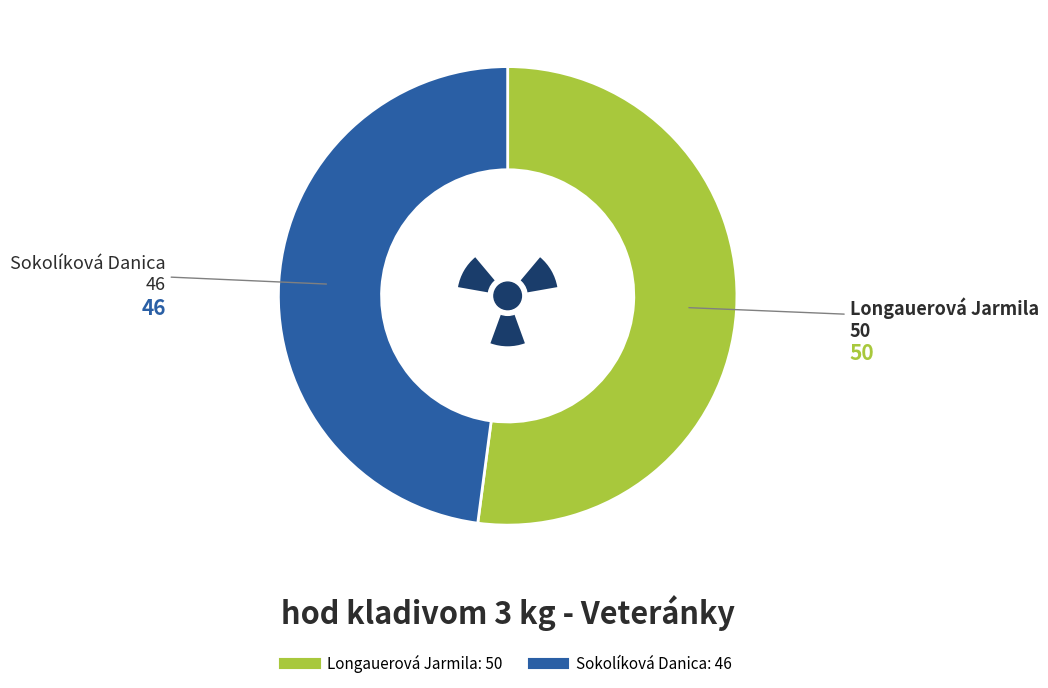

How many segments does this pie chart have?

2